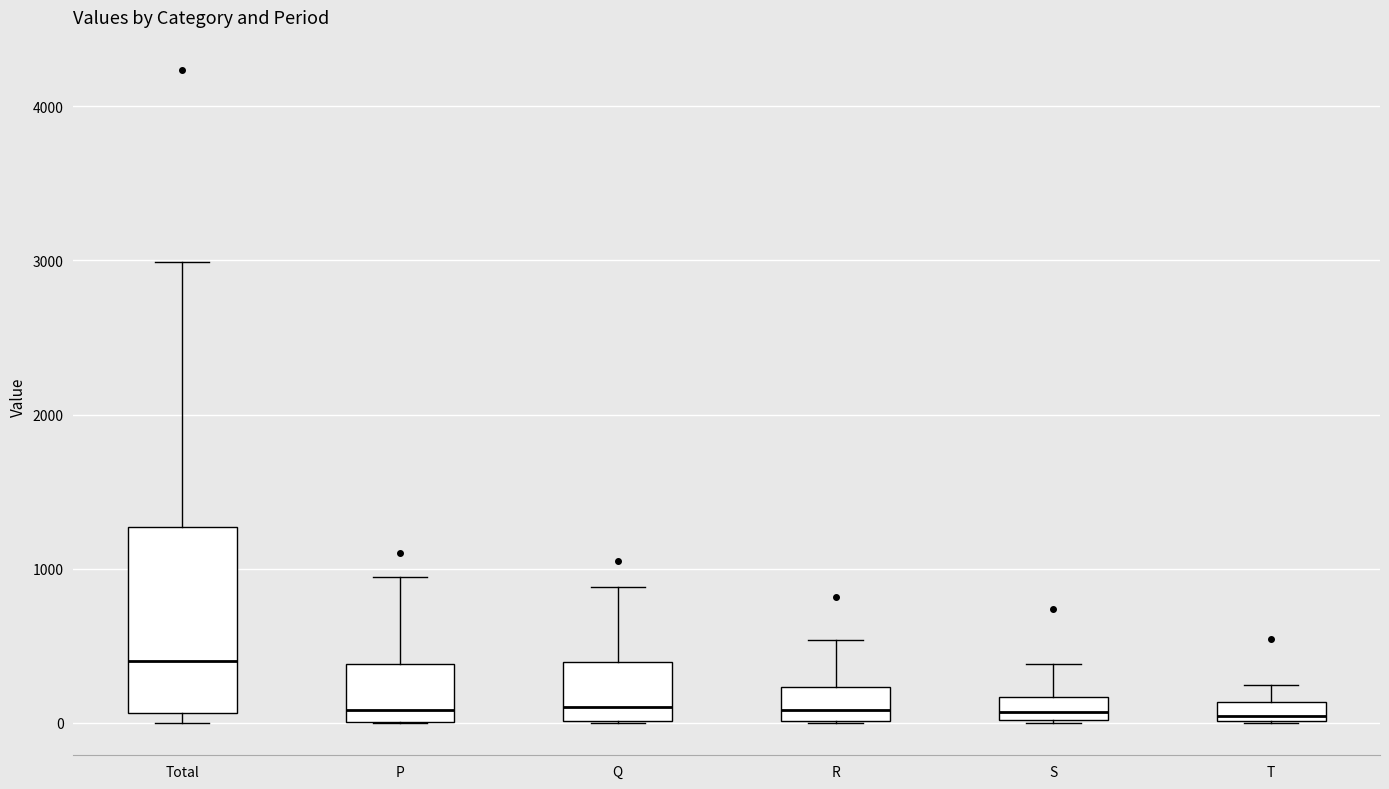

Comparing the boxes themselves (not the whiskers), which one is the tallest?

Total